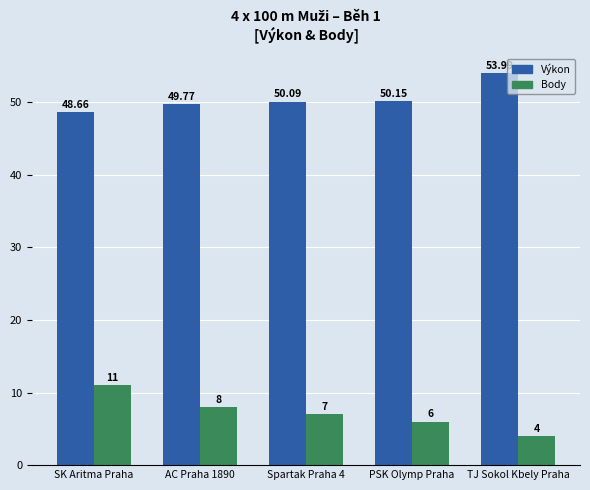

What are all the series names shown in the legend?

Výkon, Body